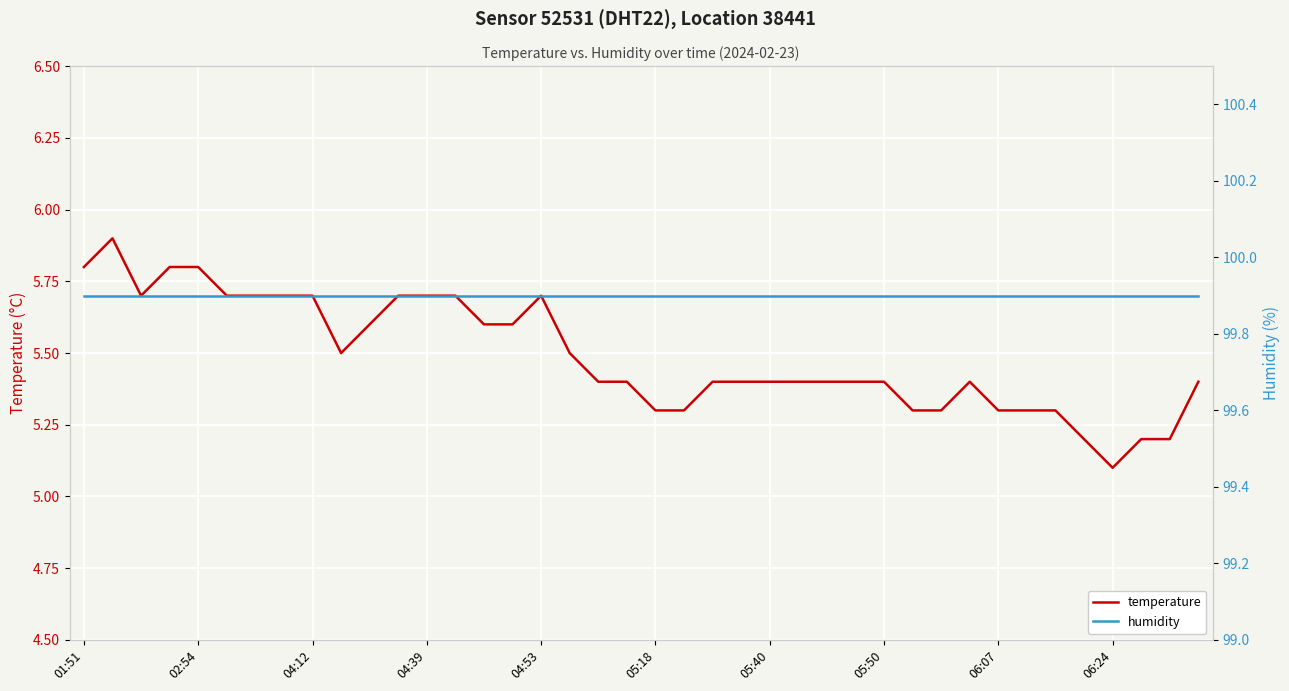

How many temperature values are between 5 and 6?

40